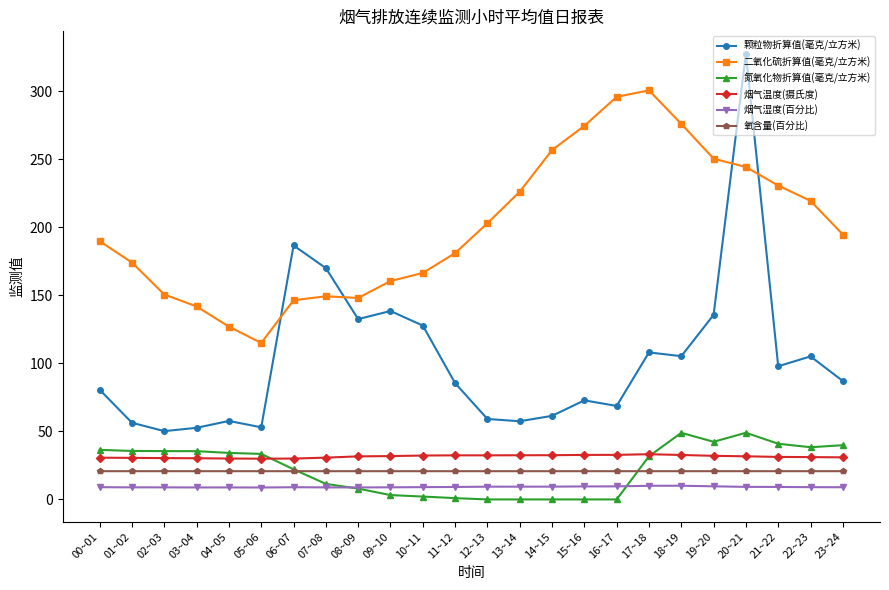

How many lines are shown in the chart?

6